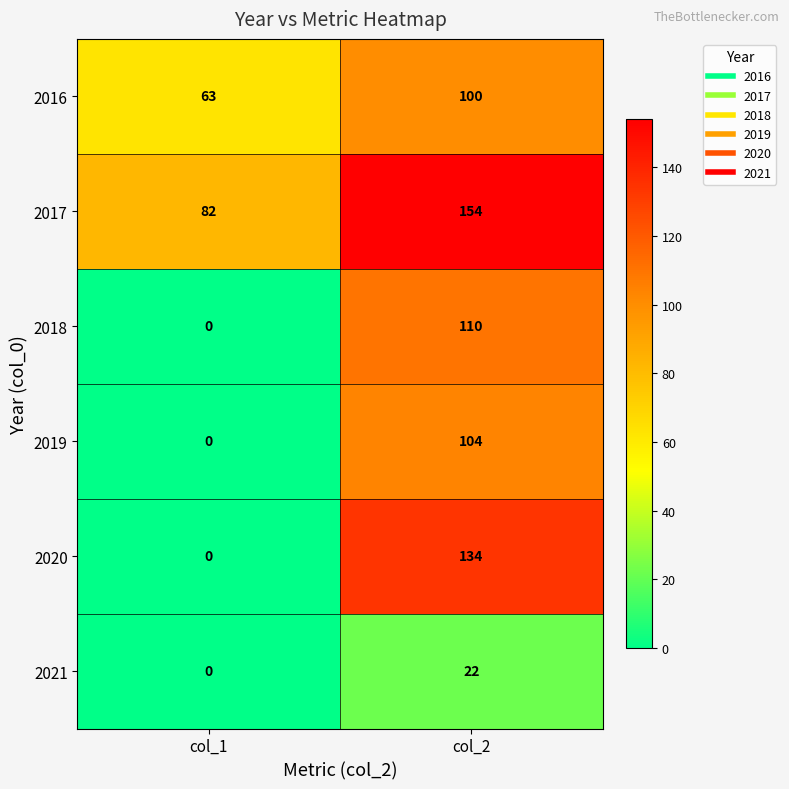

Which series has the largest total across all categories?

2017